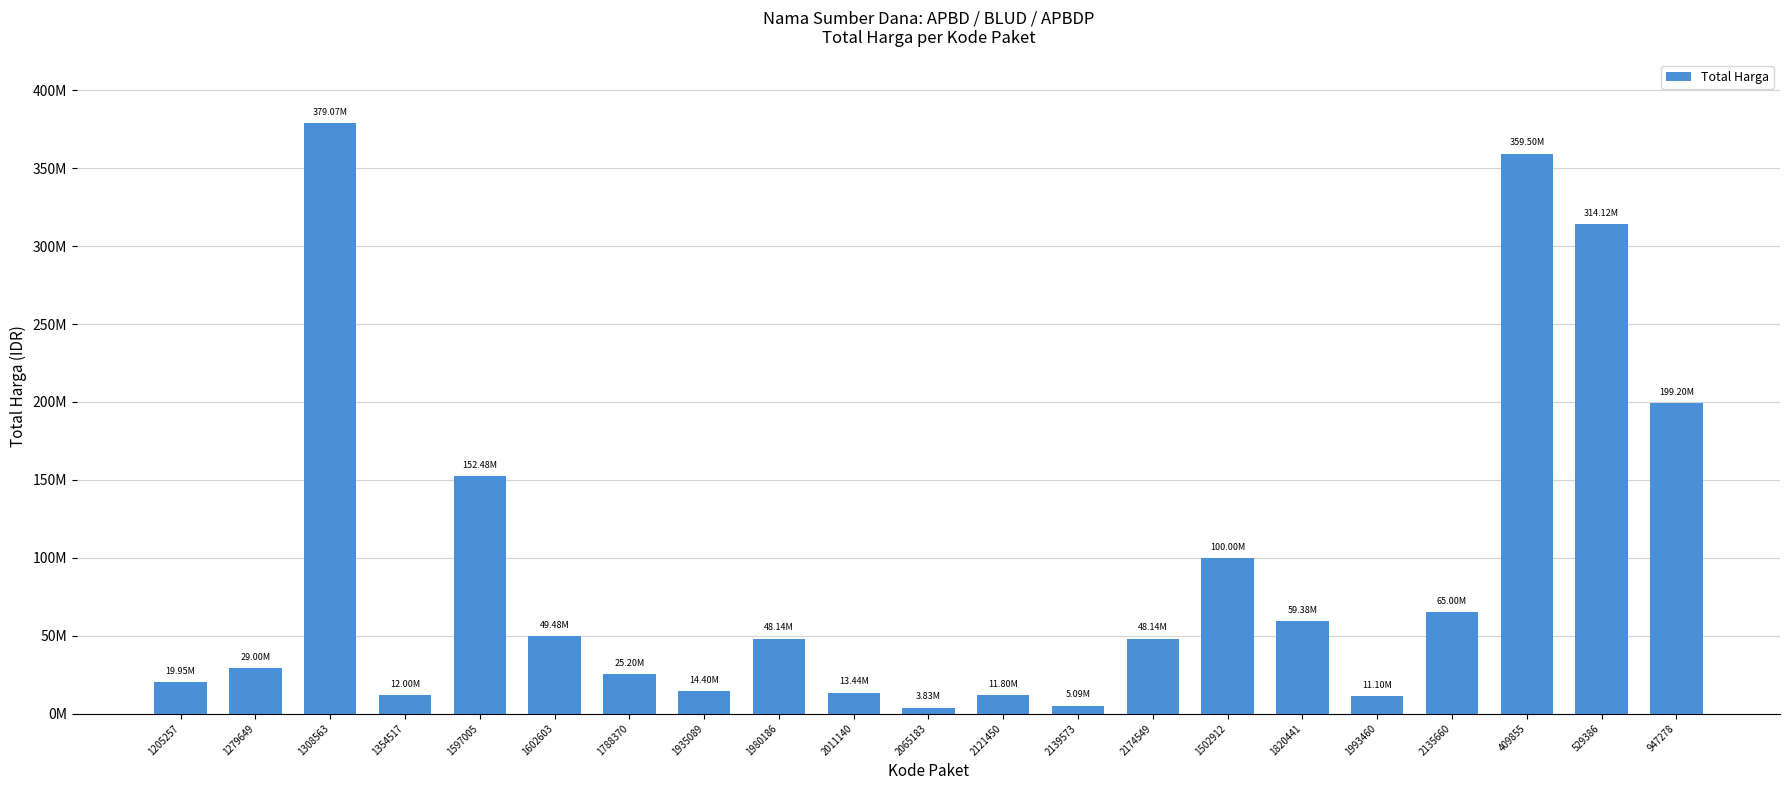

What position from the right is 2065183?

11